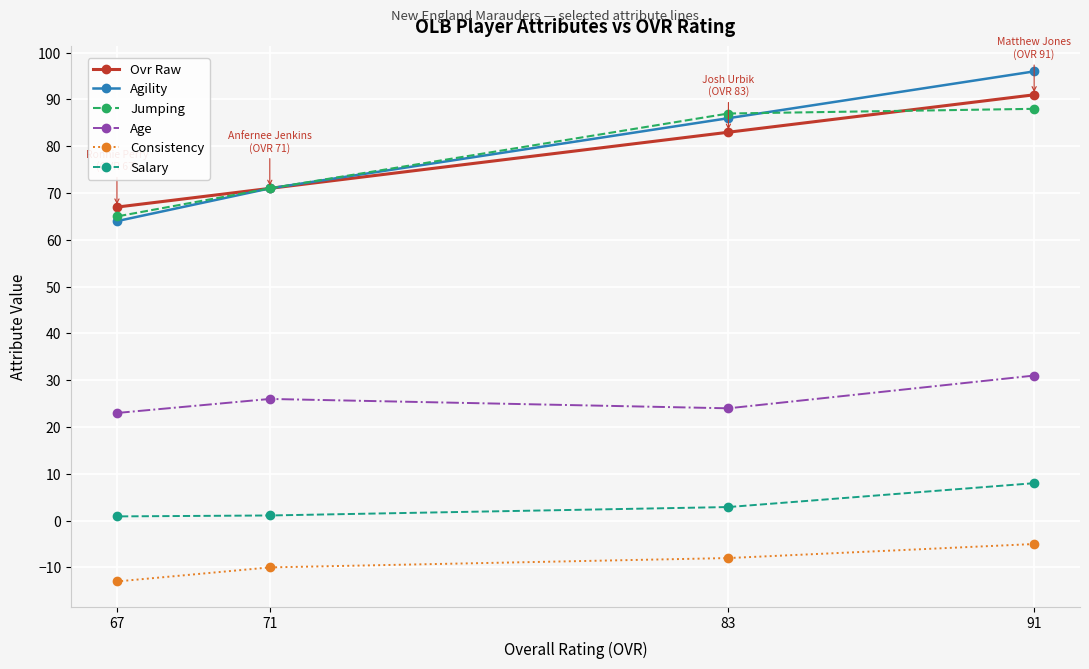

The Salary series shows 2.9 at 83. True or false?

True